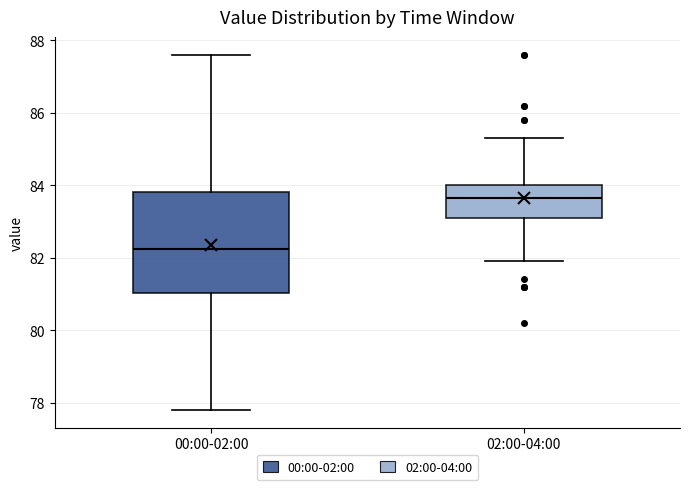

Reading left to right, read every box against the y-axis: the position of its median line, the range the box covers, and the ends of its whiskers. The values are not printed on the chart, so give them approximately, as read against the axis.

00:00-02:00: median 82.2, box 81.0 to 83.8, whiskers 77.8 to 87.6
02:00-04:00: median 83.6, box 83.2 to 84.0, whiskers 82.0 to 85.4